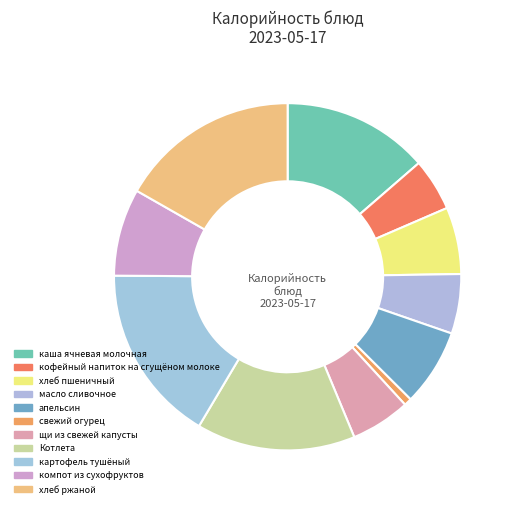

What percentage do масло сливочное and каша ячневая молочная together represent?

19.2%